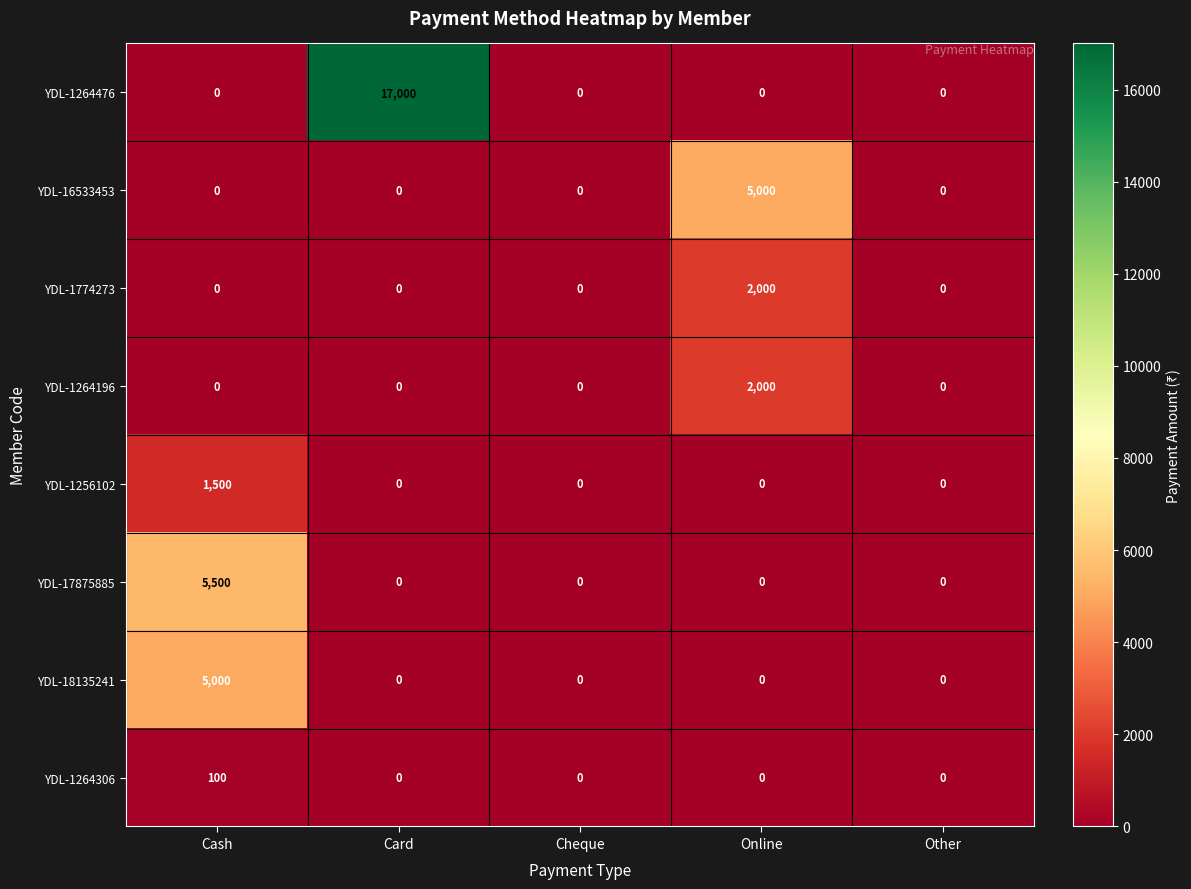

What is the difference between the highest and lowest values at Online?

5000